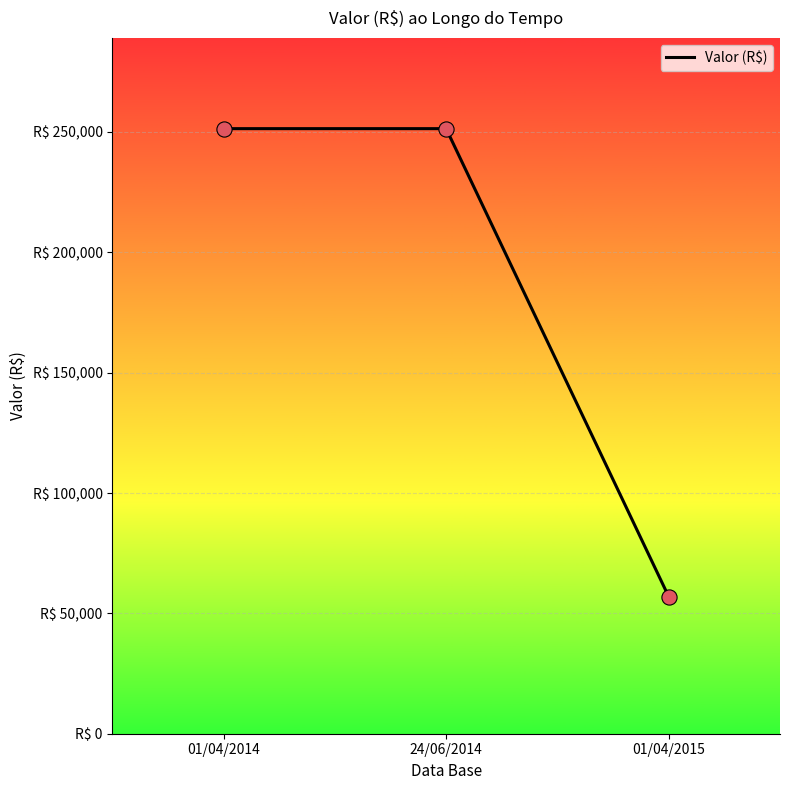

Between 24/06/2014 and 01/04/2014, which is larger?

24/06/2014